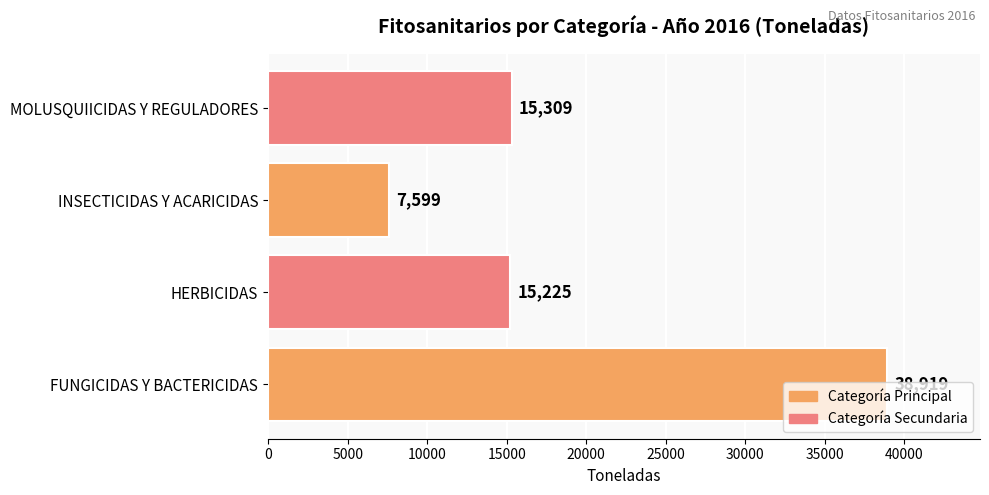

Approximately how many times larger is the value at MOLUSQUIICIDAS Y REGULADORES compared to FUNGICIDAS Y BACTERICIDAS?

0.4